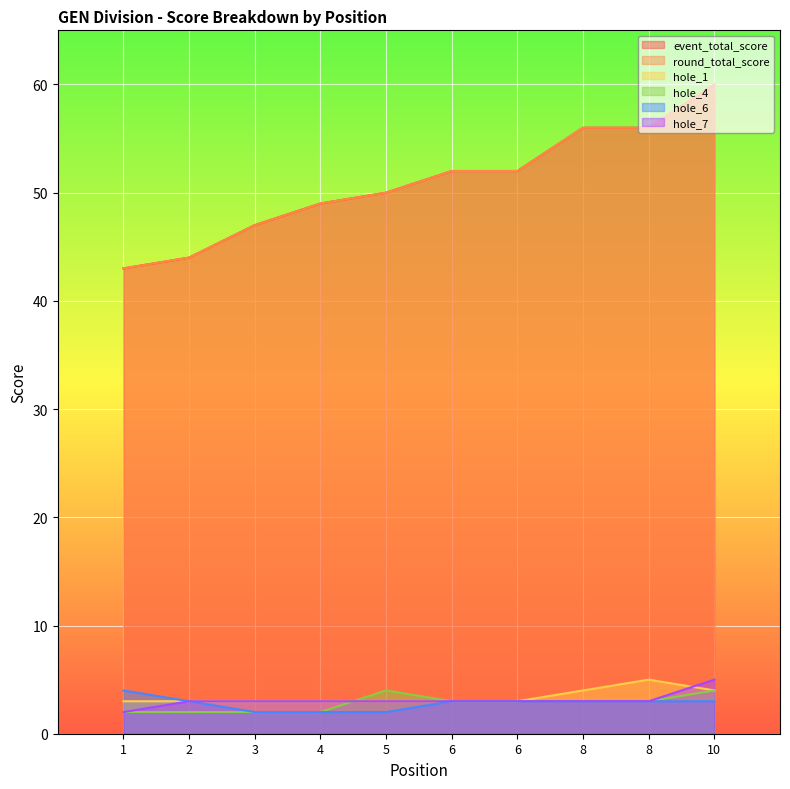

List the series in order of their peak value, highest first.

event_total_score, round_total_score, hole_1, hole_7, hole_4, hole_6